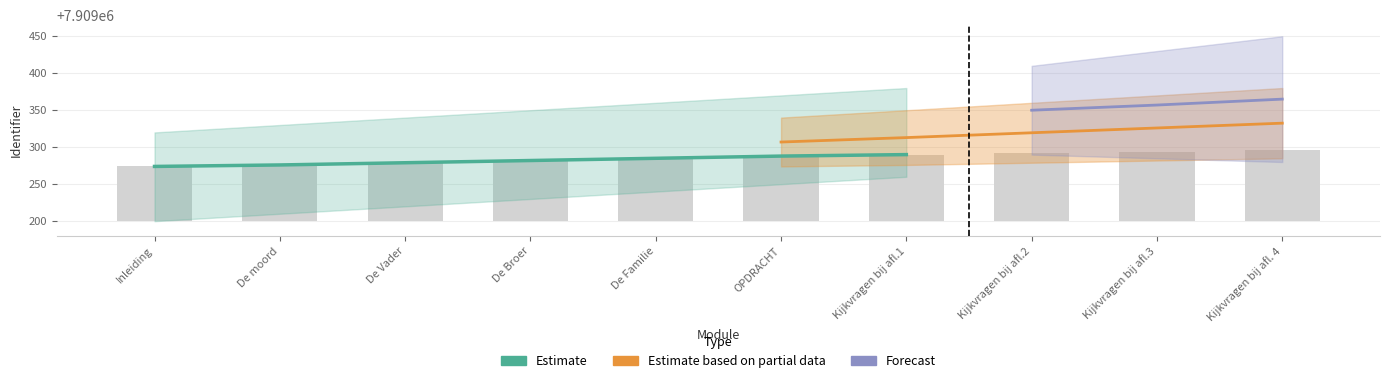

Reading right to left, extract all data points from this chart.

7909290	7909288	7909285	7909282	7909279	7909276	7909274